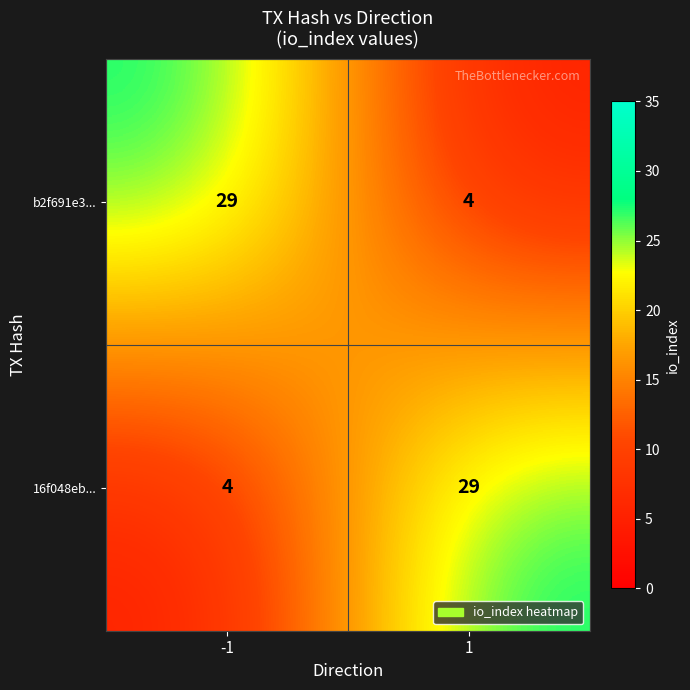

What is the difference between the highest and lowest values at 1?

25